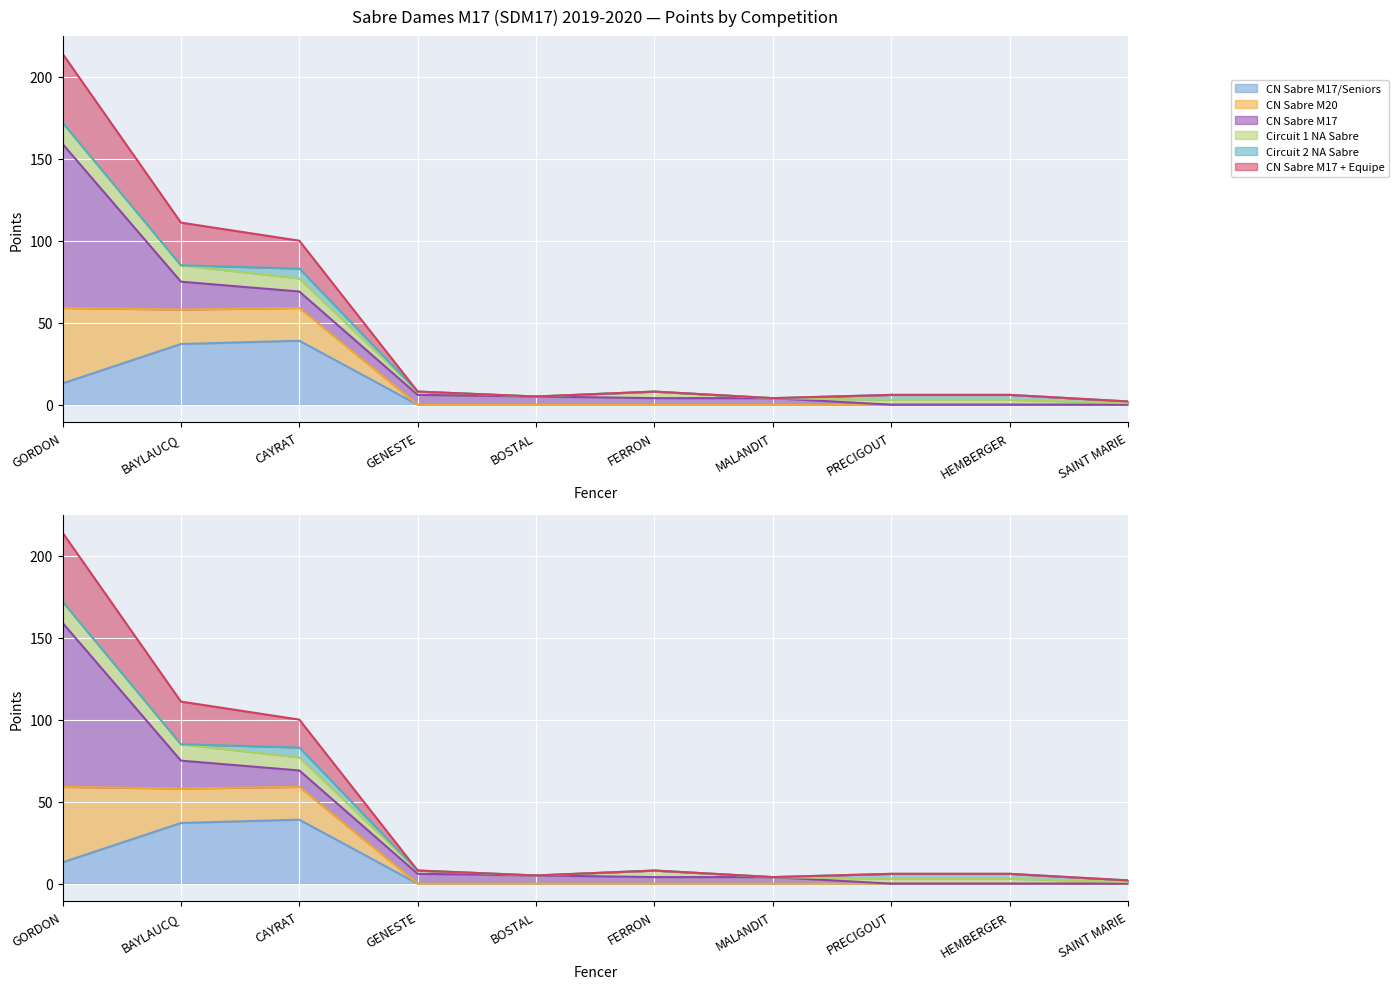

True or false: CN Sabre M17/Seniors has more than 2 interior local peaks.

False